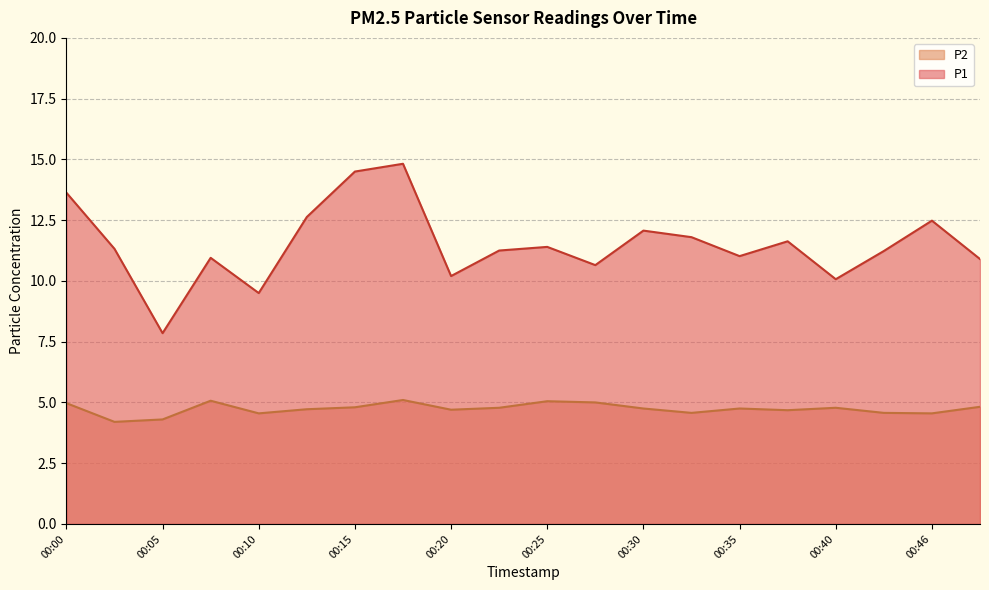

True or false: P1 and P2 intersect in this chart.

False